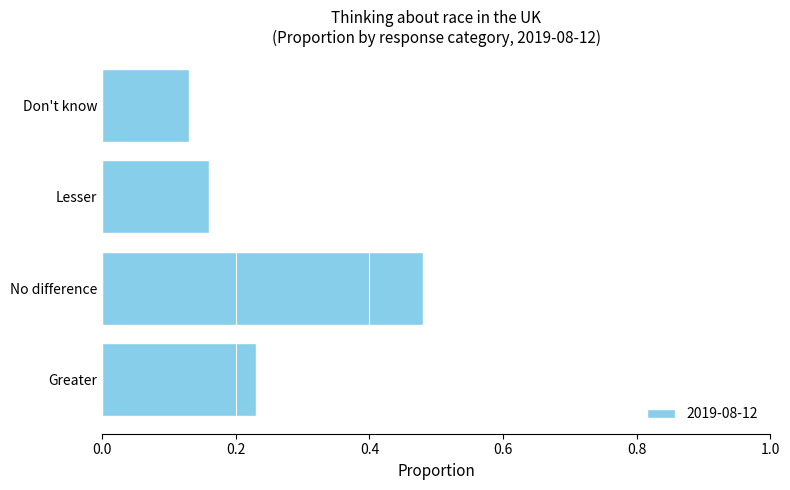

At which label is the value closest to 0?

Don't know